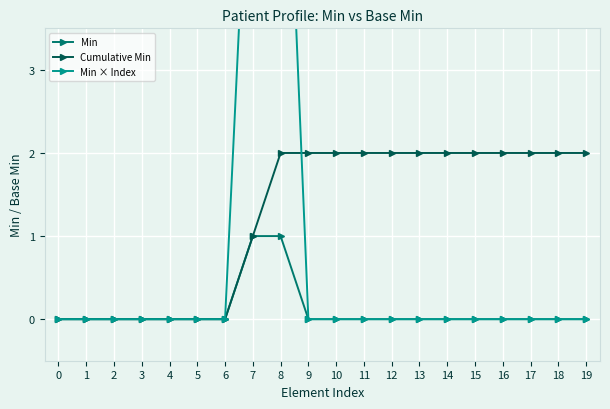

Is it true that Min equals -1 at 1?

False